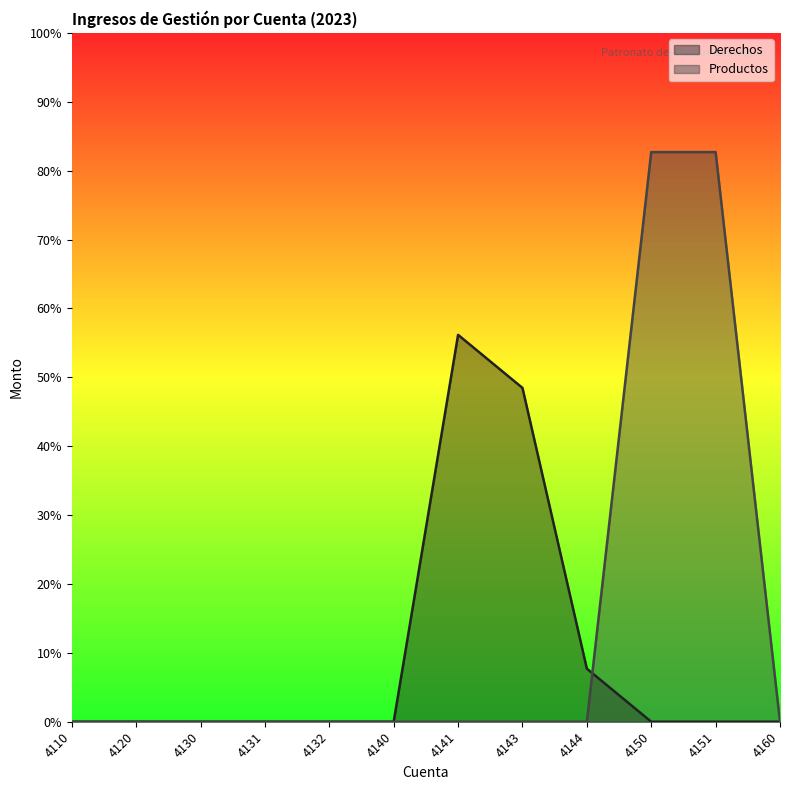

Reading left to right, transcribe all the data shown in this chart.

Derechos: 4110=0.0	4120=0.0	4130=0.0	4131=0.0	4132=0.0	4140=0.0	4141=12355011.4	4143=10660686.9	4144=1694324.5	4150=0.0	4151=0.0	4160=0.0
Productos: 4110=0.0	4120=0.0	4130=0.0	4131=0.0	4132=0.0	4140=0.0	4141=0.0	4143=0.0	4144=0.0	4150=18191748.4	4151=18191748.4	4160=0.0